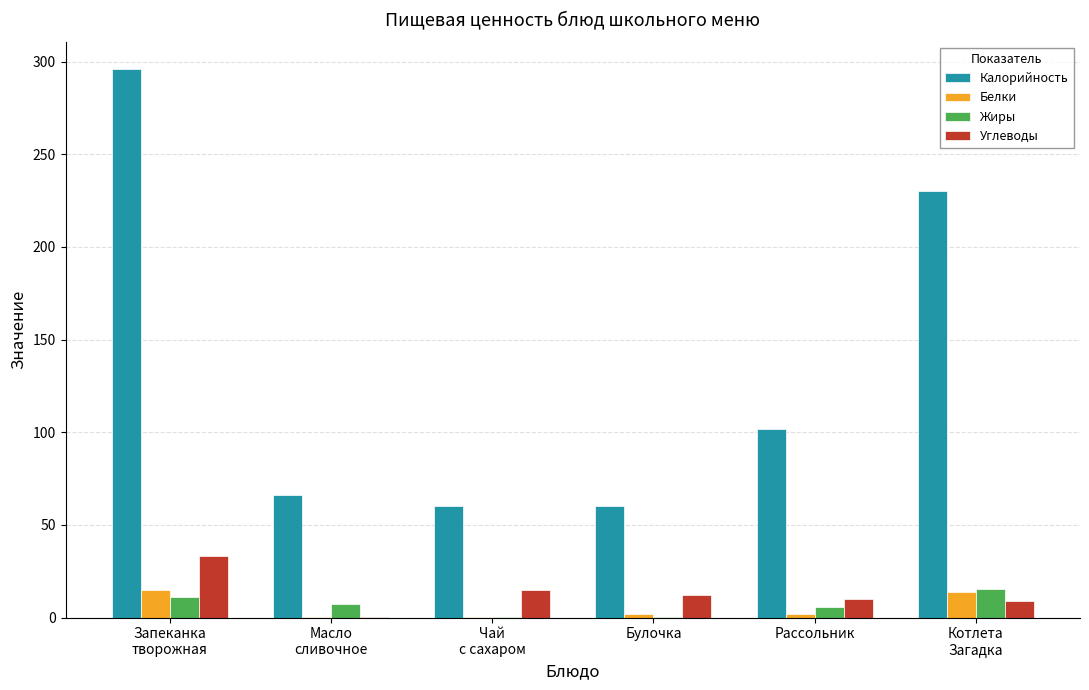

What is the average value of the Калорийность series?

135.7